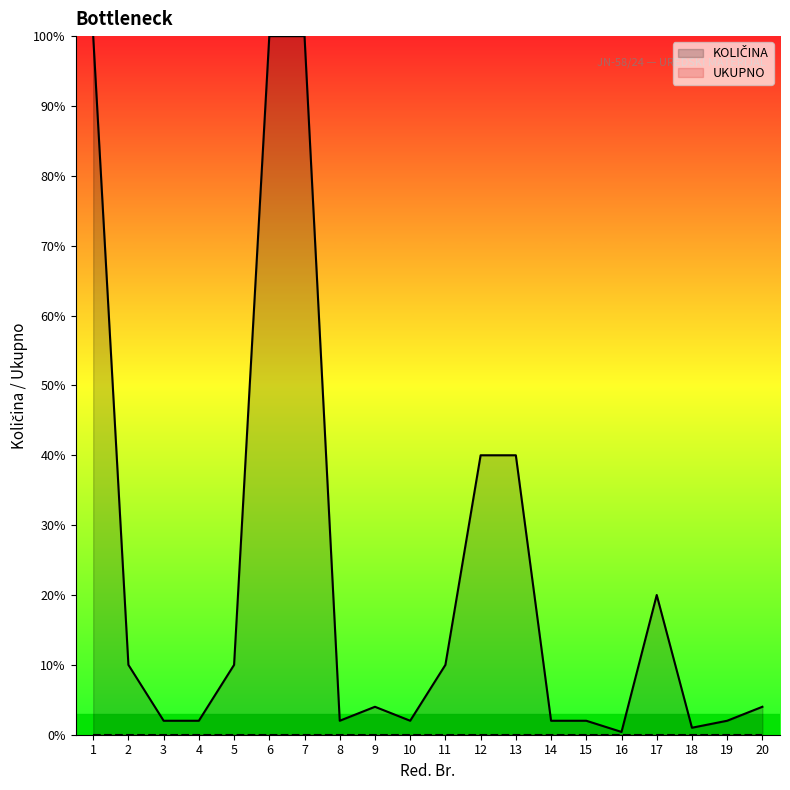

The chart shows a value of 2.0 at 8. True or false?

True